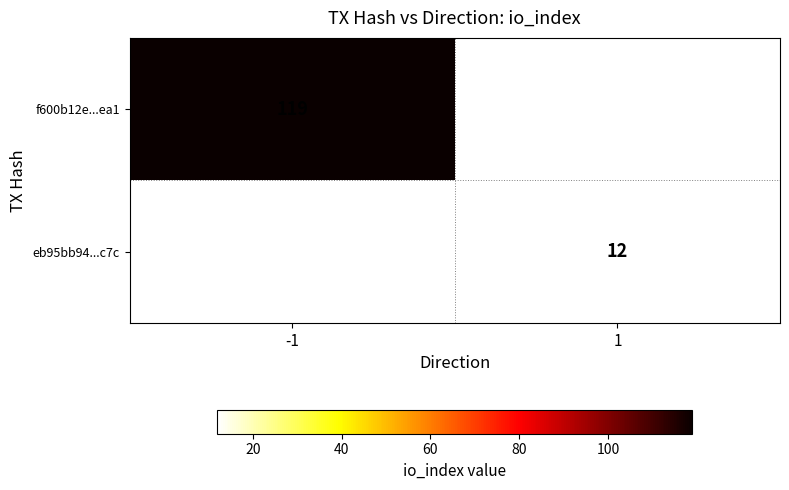

True or false: eb95bb94...c7c has a value of 12 at 1.

True